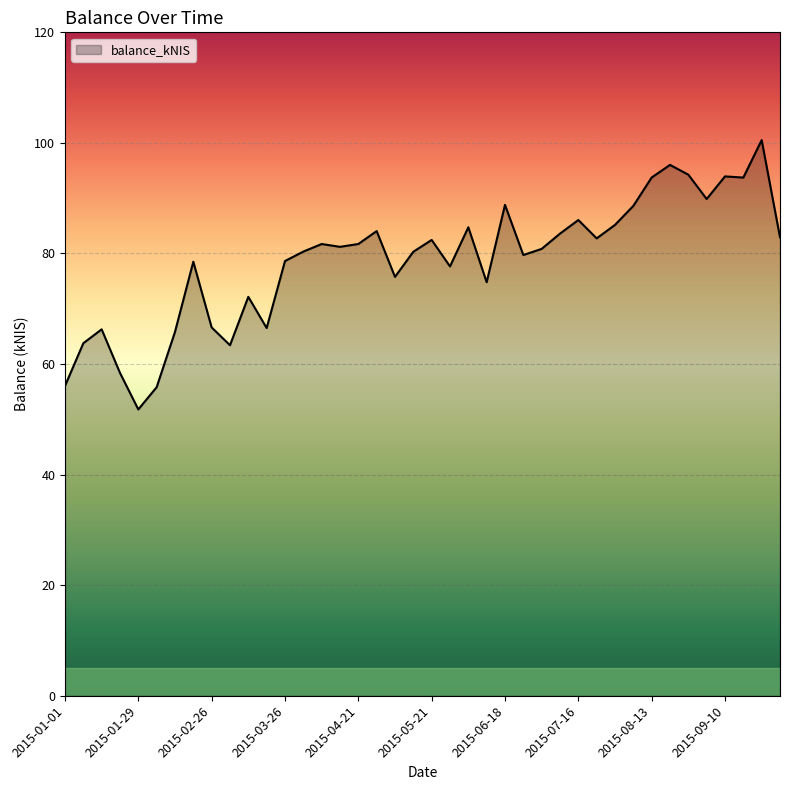

What is the difference between the maximum and minimum values?

48.7